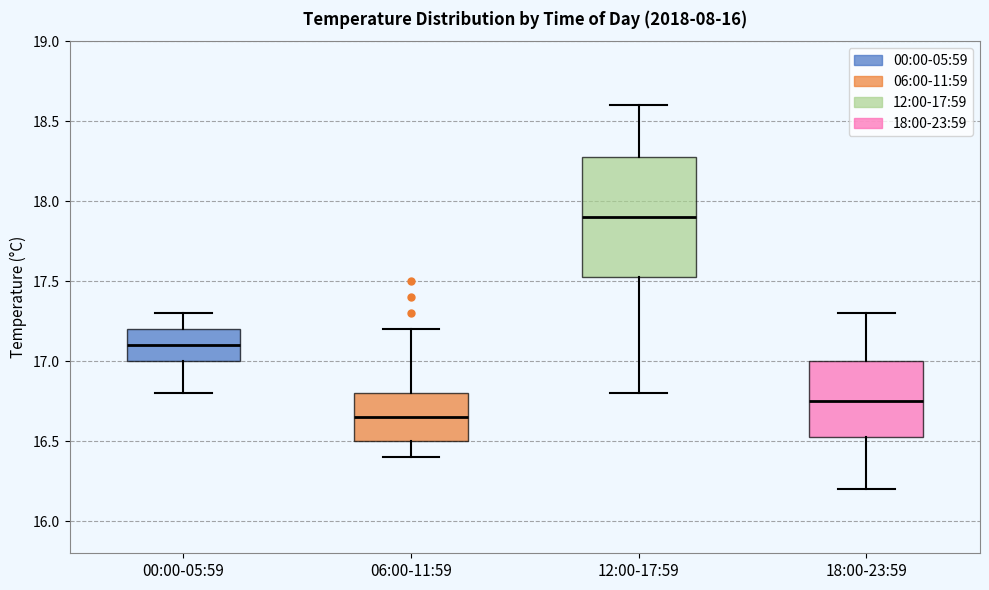

Which box is the tallest, from its lower edge to its upper edge?

12:00-17:59